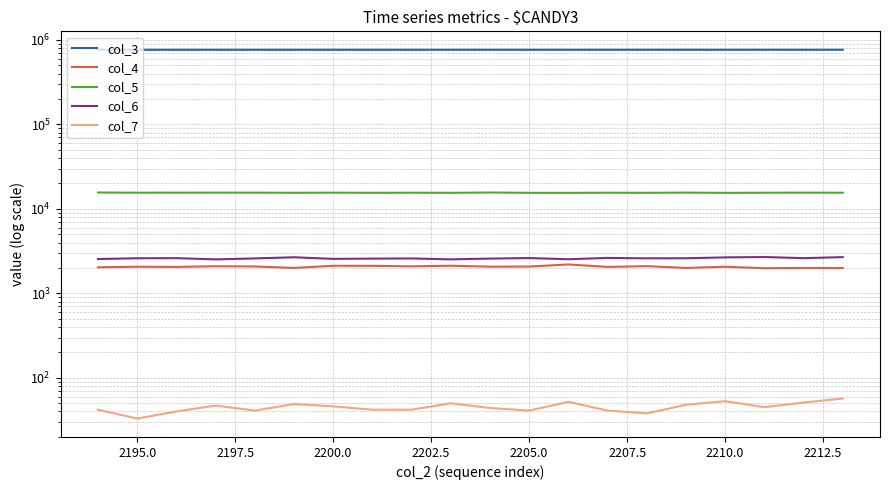

What is the smallest value displayed?

33